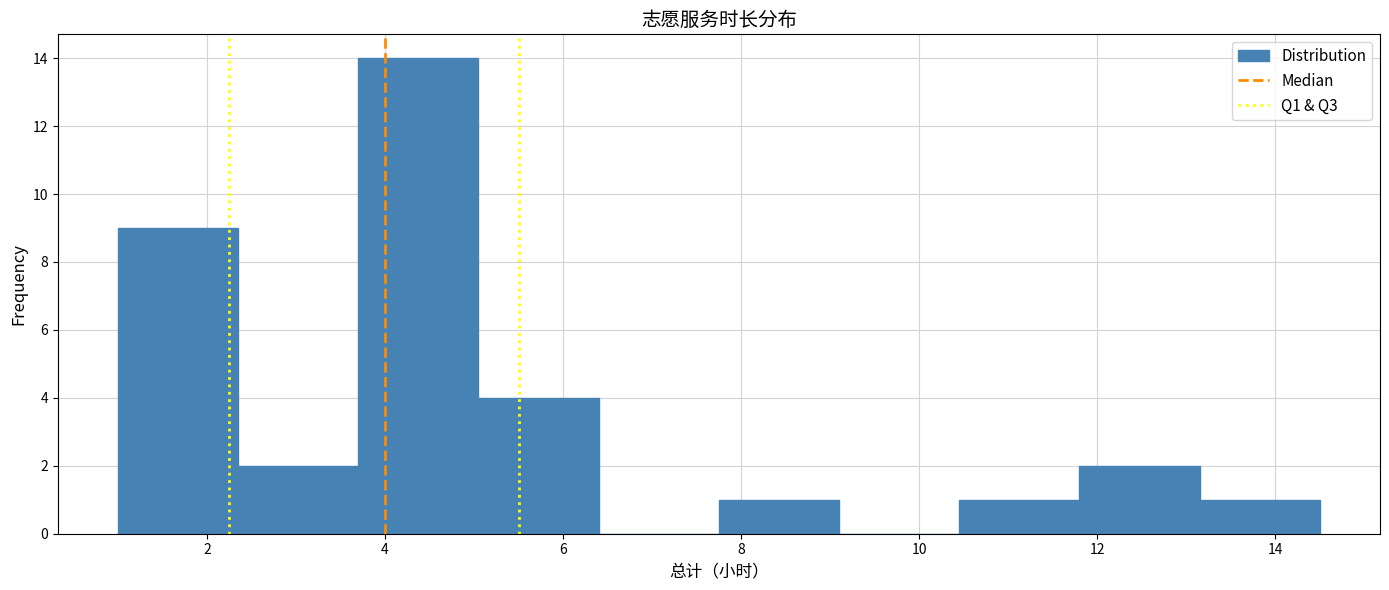

Reading left to right, transcribe this chart: for each bar, give the range it covers on the x-axis and its height. Neither the bar edges nor the heights are printed on the chart, so give them approximately, as read against the axes.

1.00 to 2.35: 9
2.35 to 3.70: 2
3.70 to 5.05: 14
5.05 to 6.40: 4
6.40 to 7.75: 0
7.75 to 9.10: 1
9.10 to 10.45: 0
10.45 to 11.80: 1
11.80 to 13.15: 2
13.15 to 14.50: 1